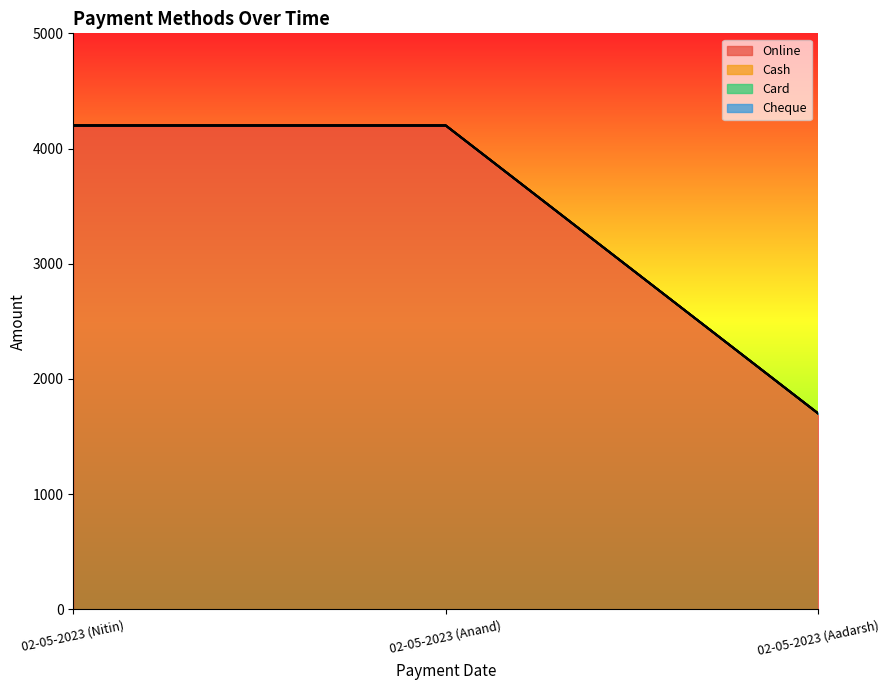

At 02-05-2023 (Aadarsh), list the series in order from largest to smallest.

Online, Cash, Card, Cheque